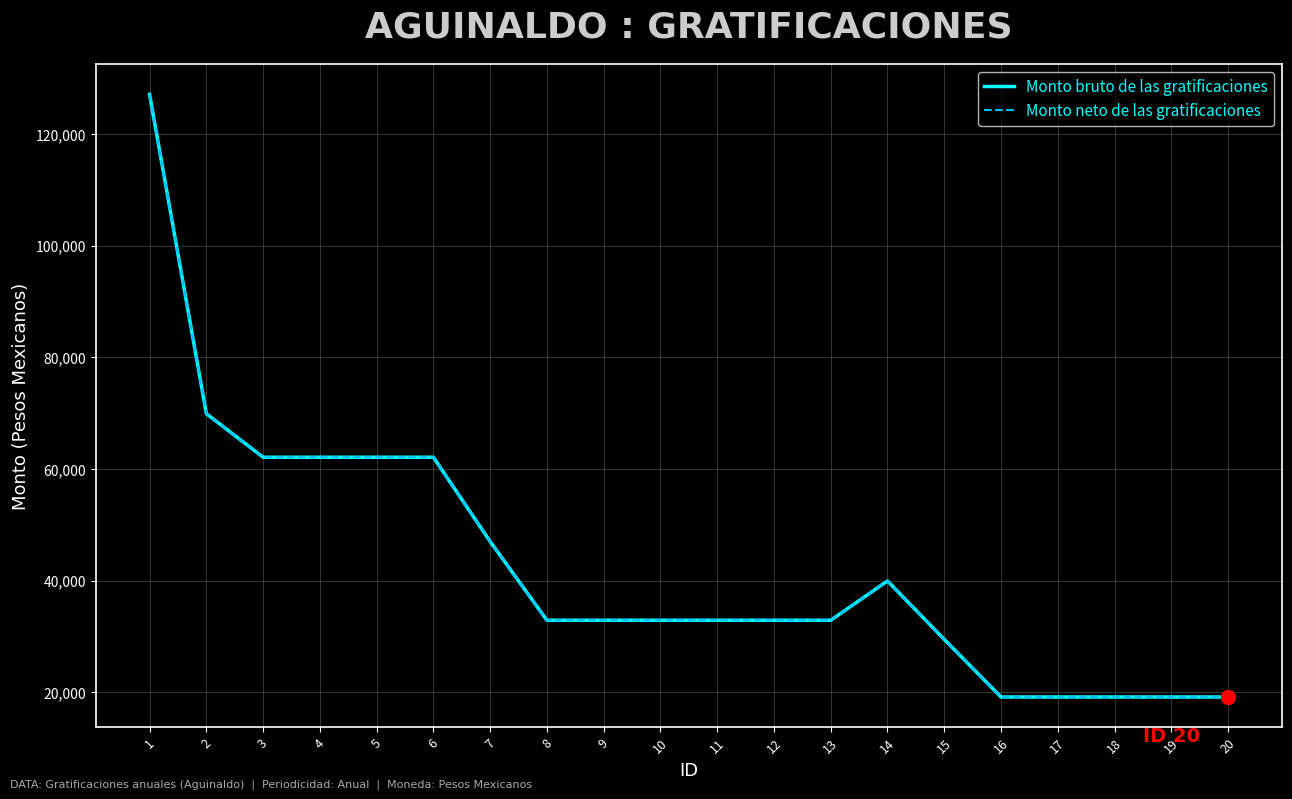

At how many categories does at least one series exceed 101216?

1